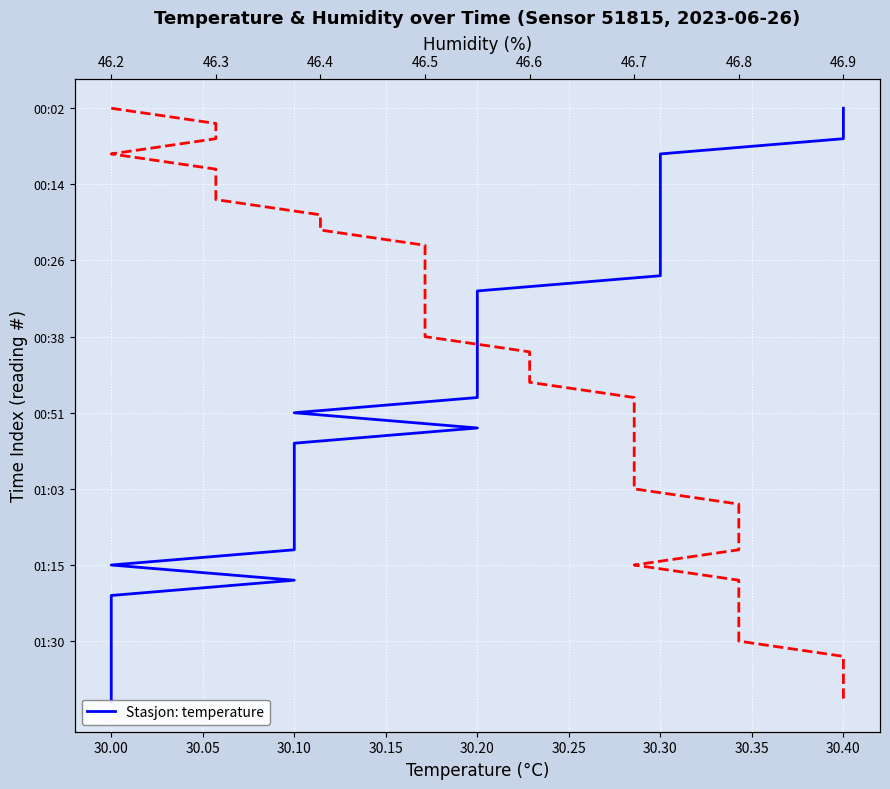

Which series changed the most between 30.25 and 18?

temperature